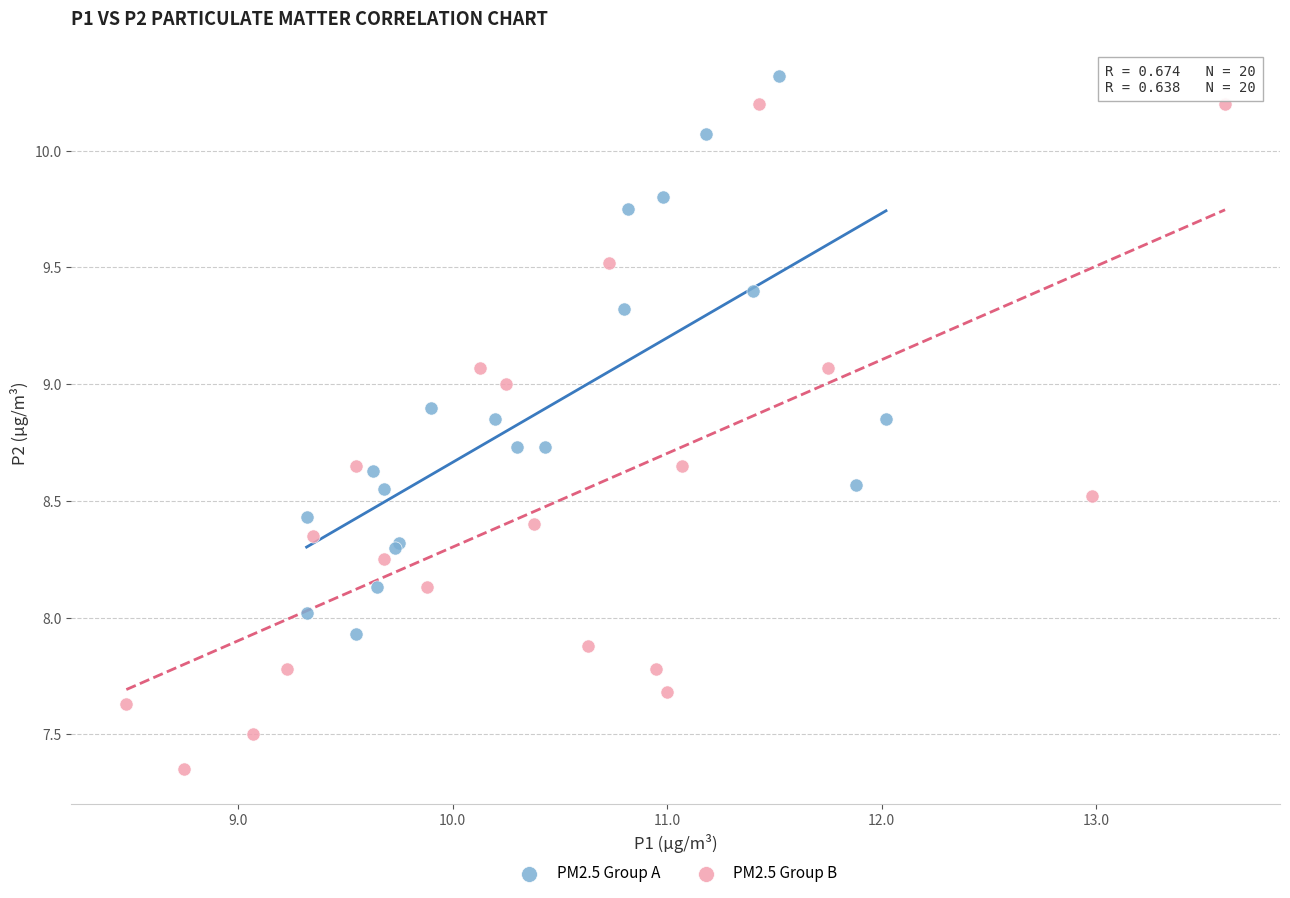

Which series reaches the minimum Y coordinate?

PM2.5 Group B